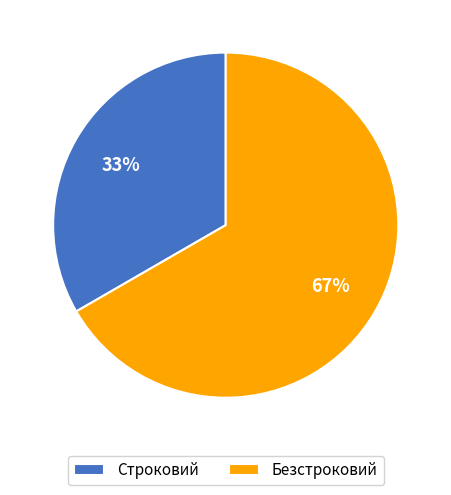

To the nearest percent, what is the combined percentage of Безстроковий and Строковий?

100%